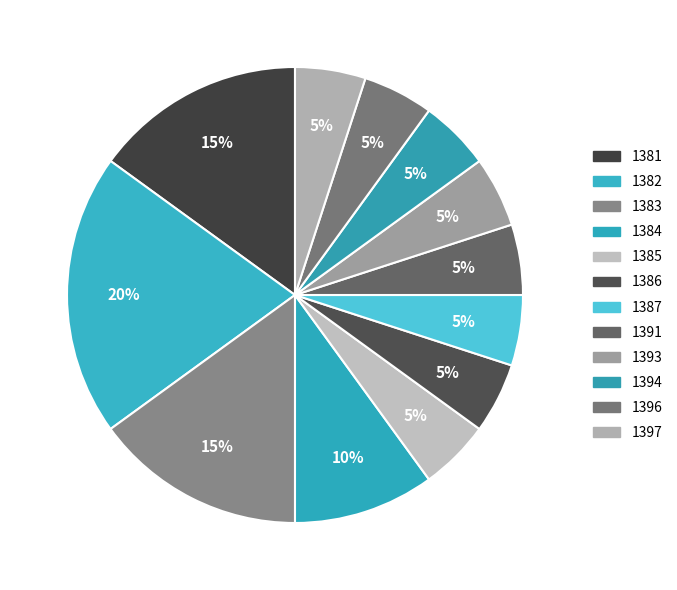

Between 1383 and 1396, which is larger?

1383